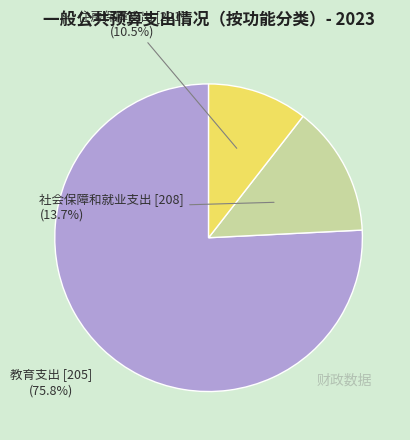

To the nearest percent, what portion does 社会保障和就业支出 [208] represent?

14%